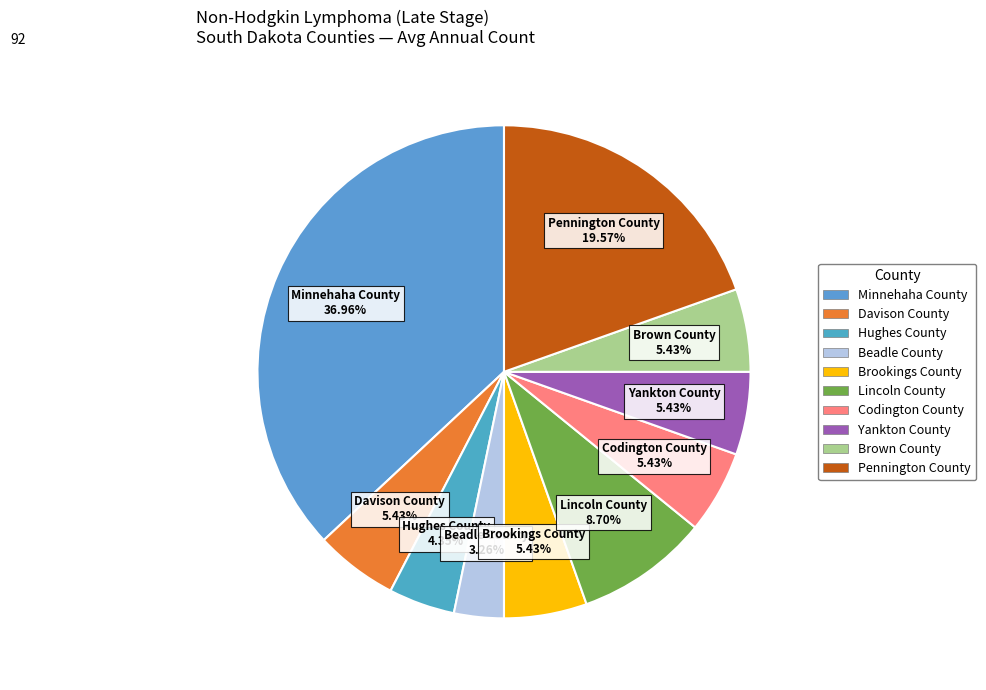

Is there a majority slice in this chart?

No